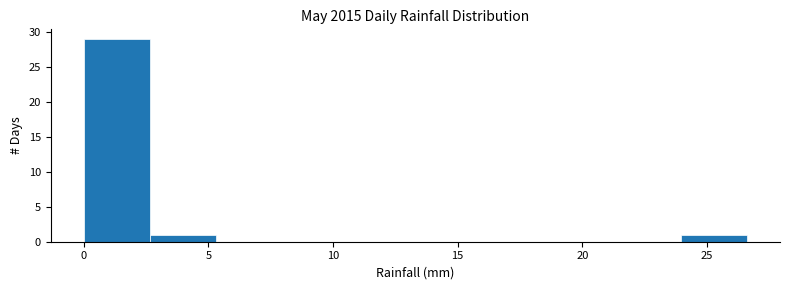

Reading left to right, list every bar in this chart as the range it spans on the x-axis followed by its height. Neither the bar edges nor the heights are printed on the chart, so give them approximately, as read against the axes.

0.0 to 2.5: 29
2.5 to 5.5: 1
5.5 to 8.0: 0
8.0 to 10.5: 0
10.5 to 13.5: 0
13.5 to 16.0: 0
16.0 to 18.5: 0
18.5 to 21.5: 0
21.5 to 24.0: 0
24.0 to 26.5: 1